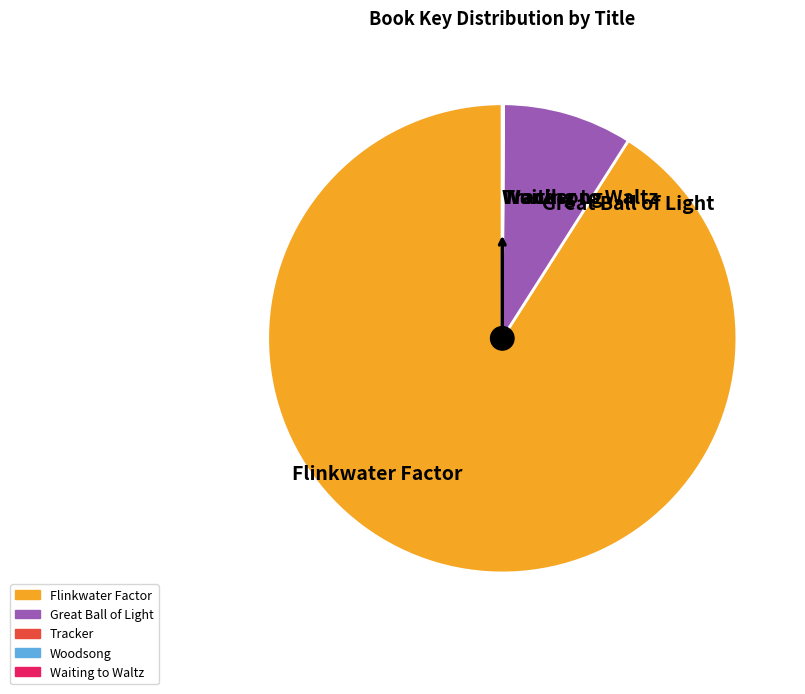

Is there any slice that represents more than half of the pie?

Yes